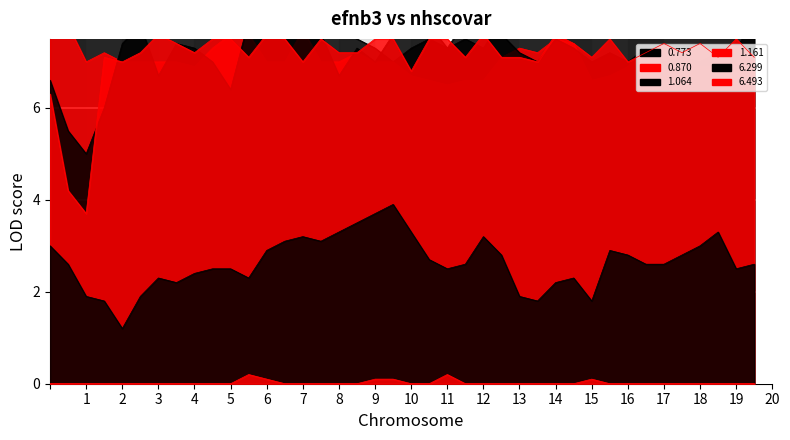

The 0.773 series shows 2.3 at 7. True or false?

False